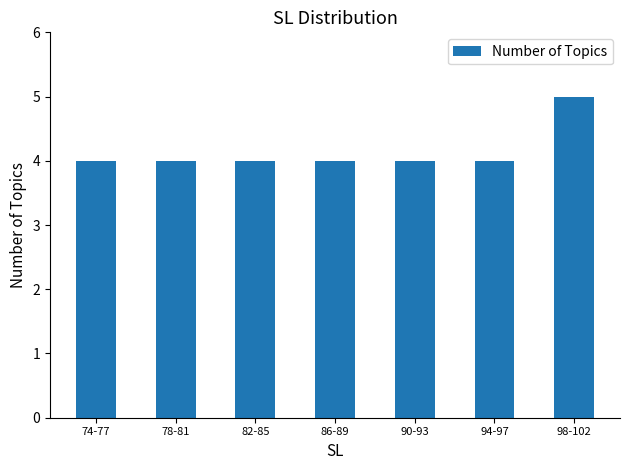

Approximately how many times larger is the value at 74-77 compared to 94-97?

1.0